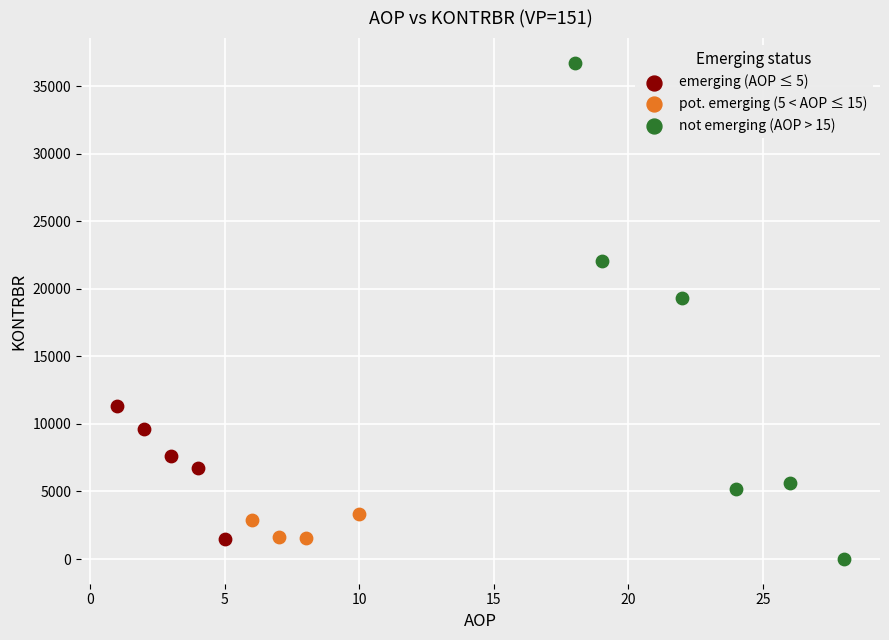

Which series reaches the maximum Y coordinate?

not emerging (AOP > 15)